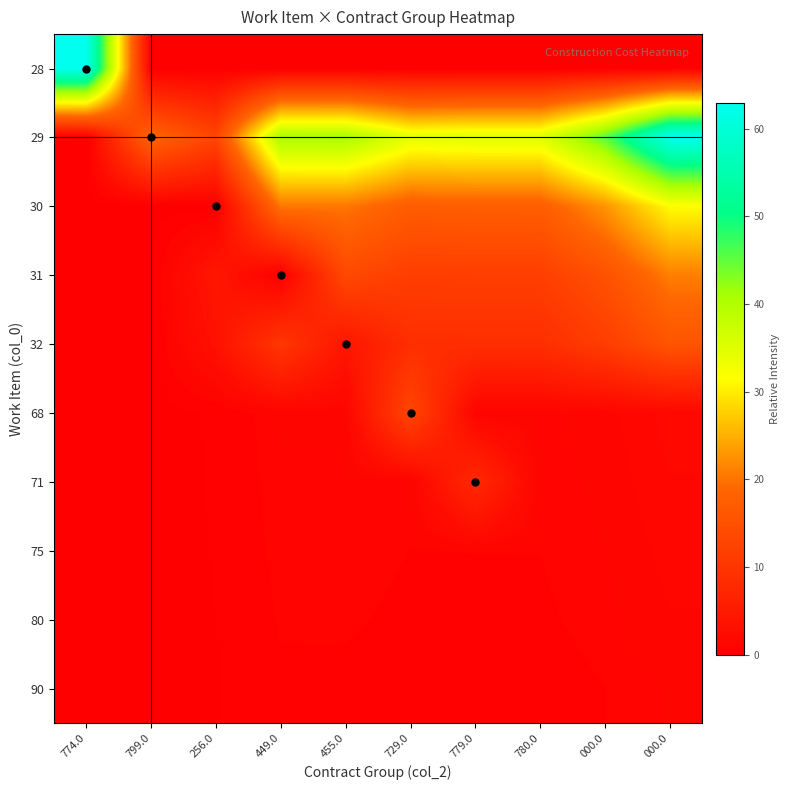

Which series has the largest total across all categories?

29